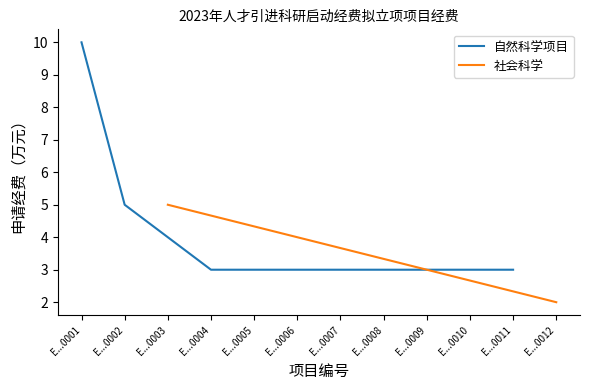

What is the maximum value for 自然科学项目?

10